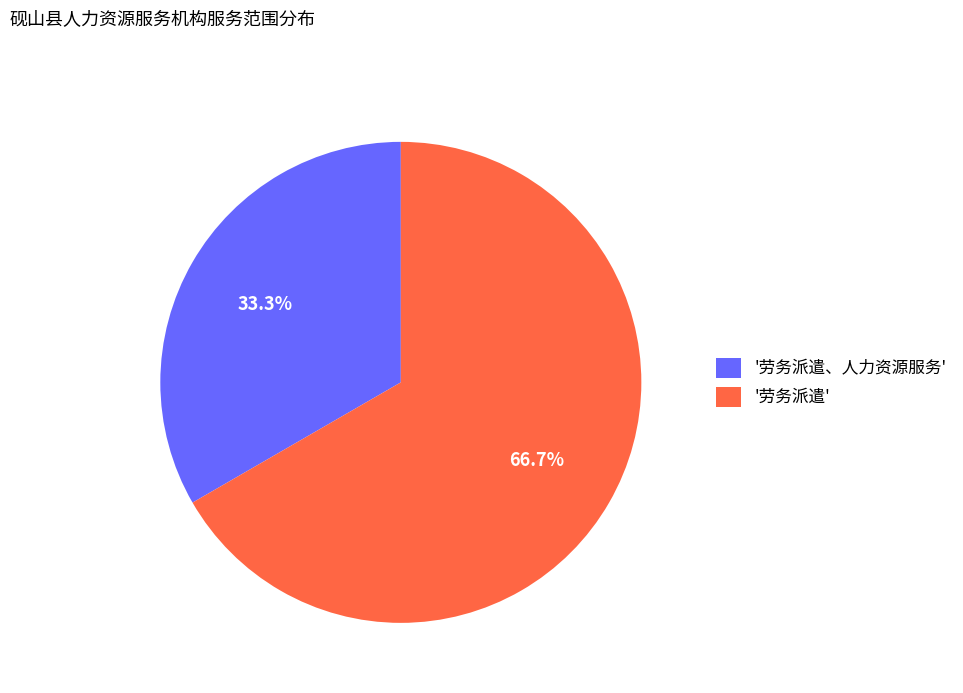

Which category has the biggest portion of the pie?

'劳务派遣'